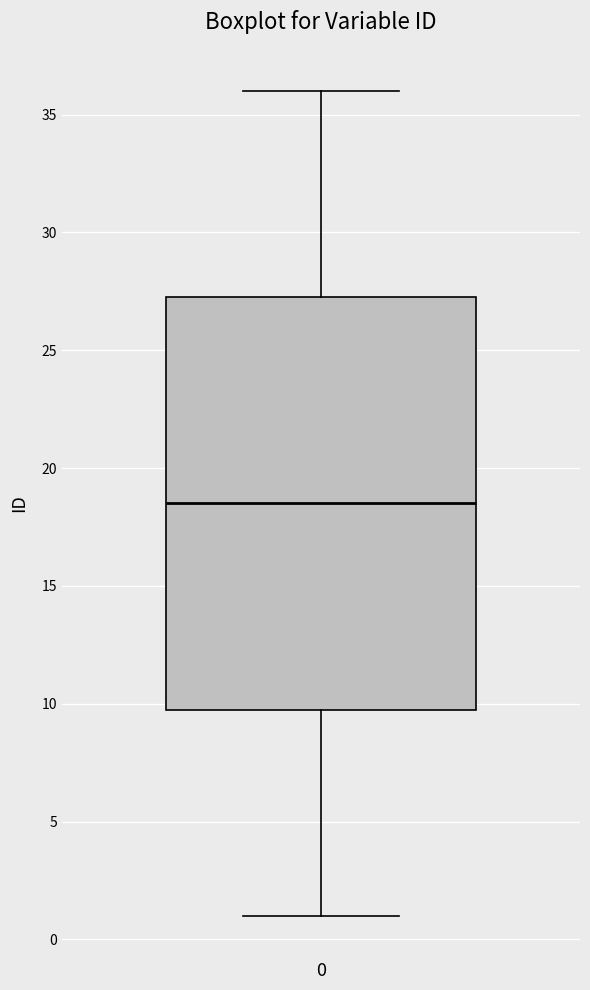

Transcribe this box plot: give where the median line is, the range the box spans, and where the two whiskers end, as read against the y-axis. The values are not printed on the chart, so give them approximately, as read against the axis.

median 18.5, box 10.0 to 27.5, whiskers 1.0 to 36.0